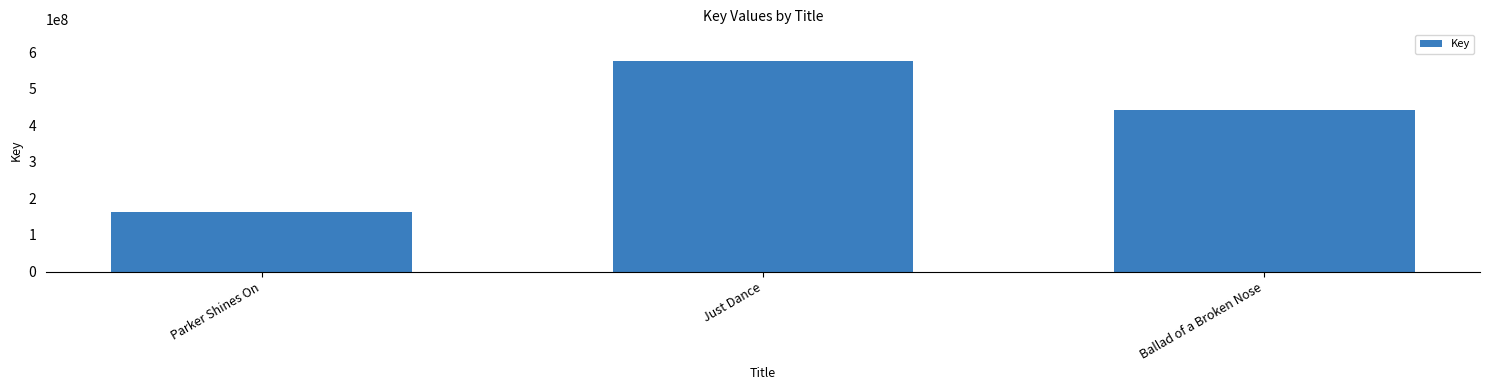

What is the minimum value shown in the chart?

162053752